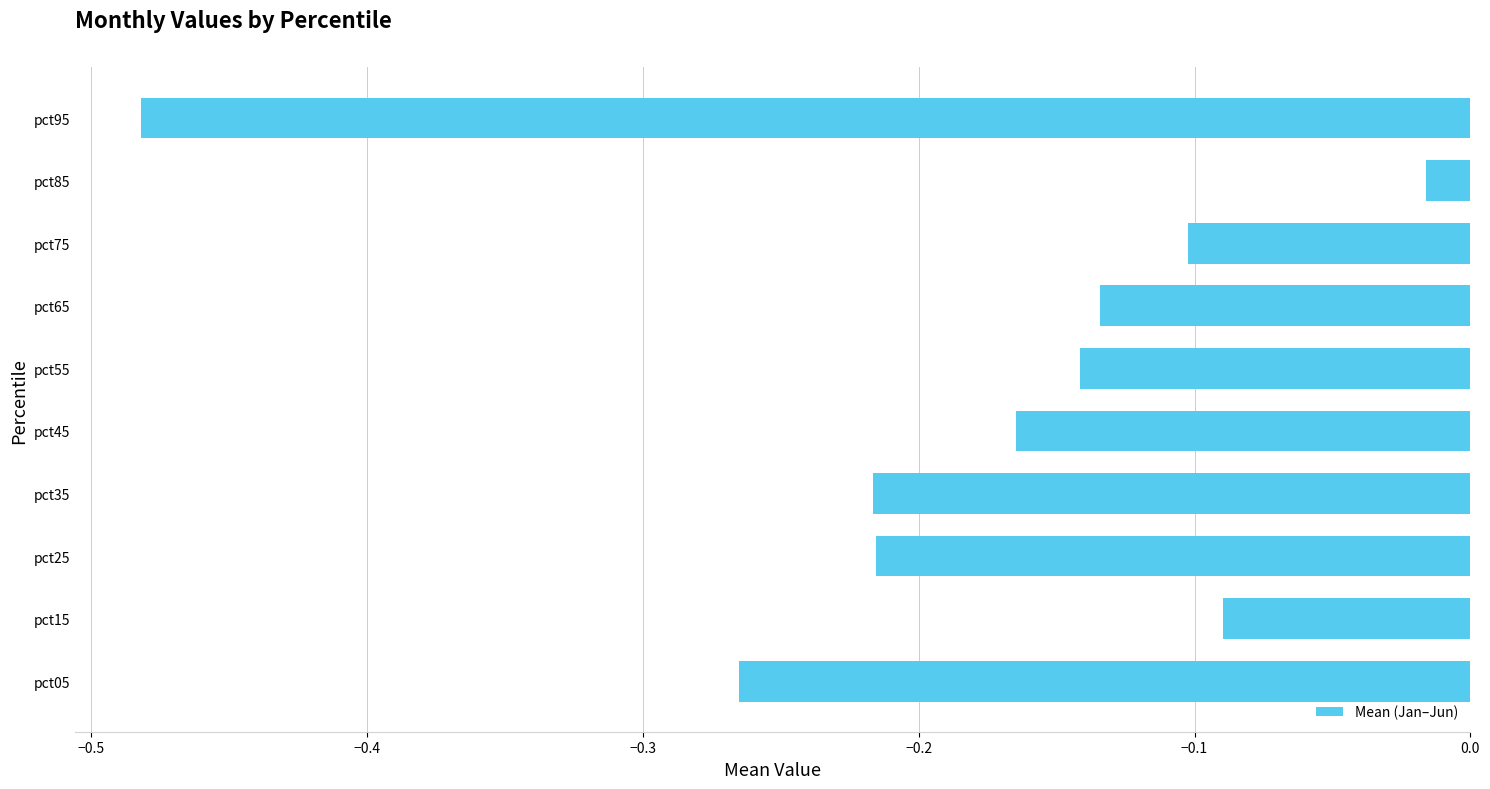

Between pct05 and pct35, which is larger?

pct35